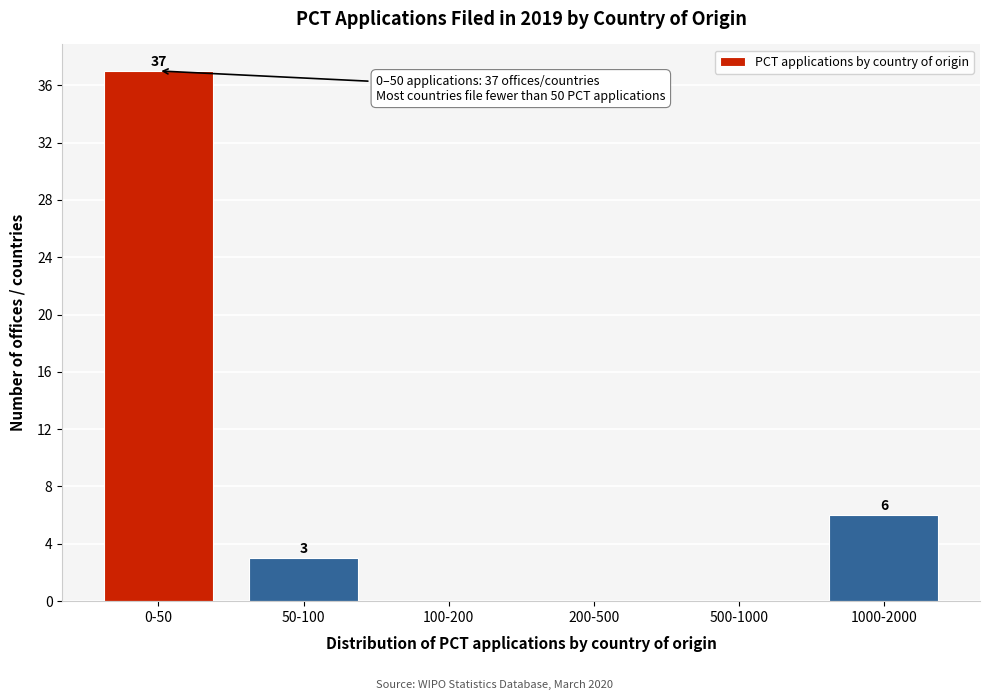

Reading left to right, extract all data points from this chart.

0-50=37	50-100=3	100-200=0	200-500=0	500-1000=0	1000-2000=6